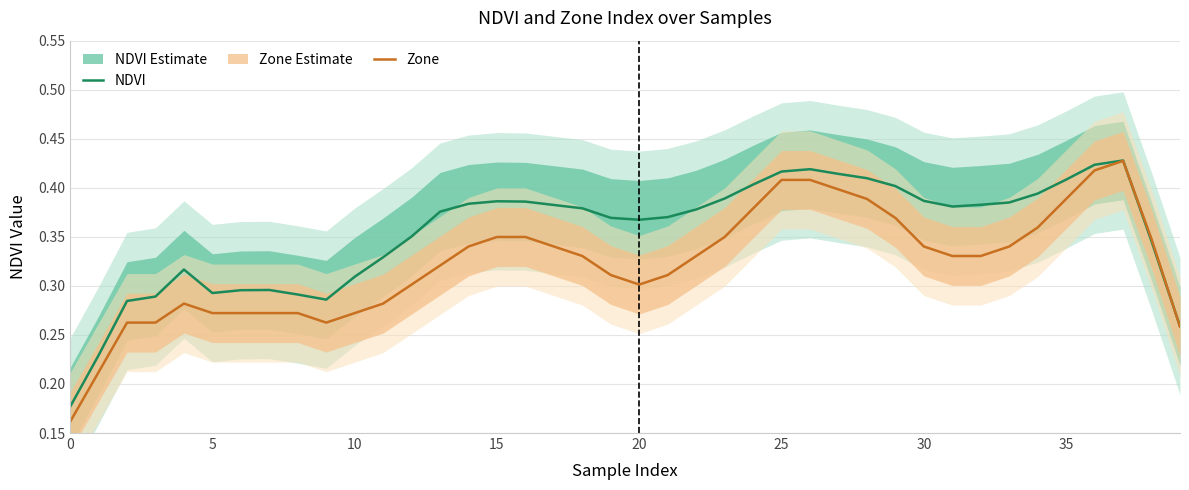

Does the chart display data point markers on the line(s)?

No